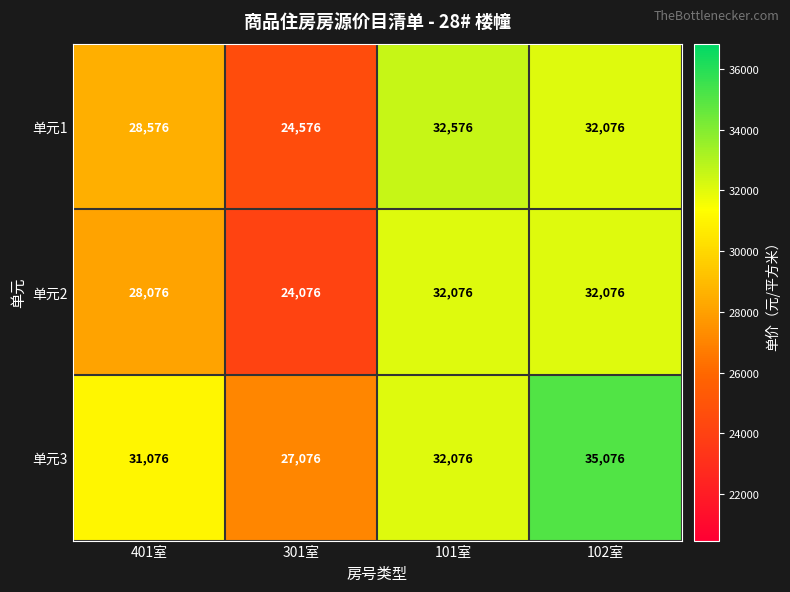

List the series in order of their overall mean, highest first.

单元3, 单元1, 单元2